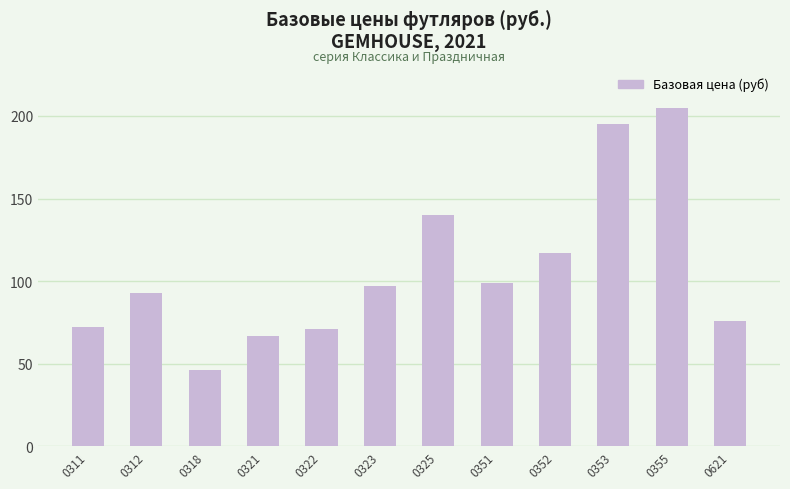

What is the sum of the values at 0325 and 0323?

237